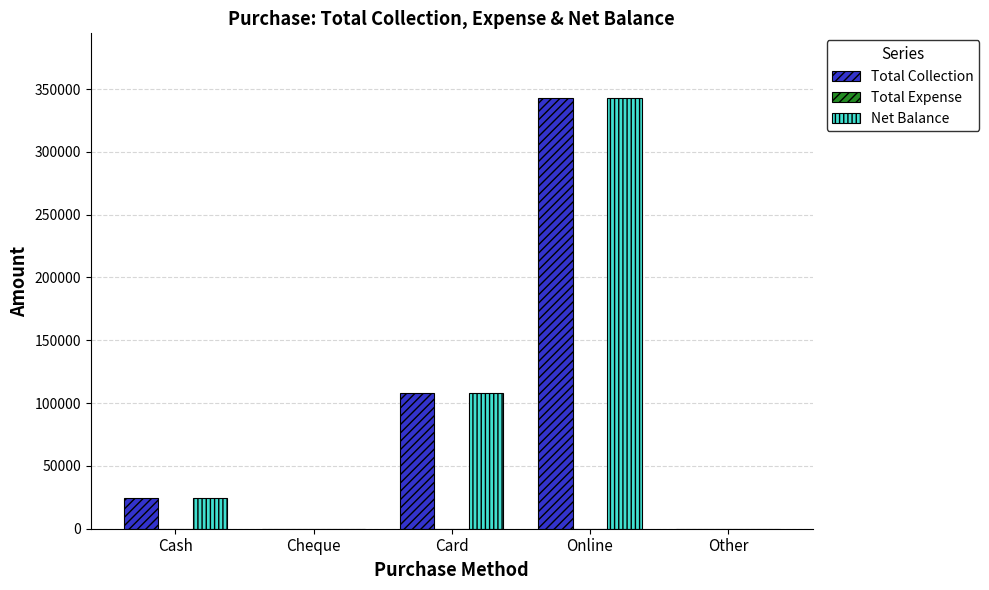

What is the sum of the Net Balance values at Cash and Cheque?

24780.0